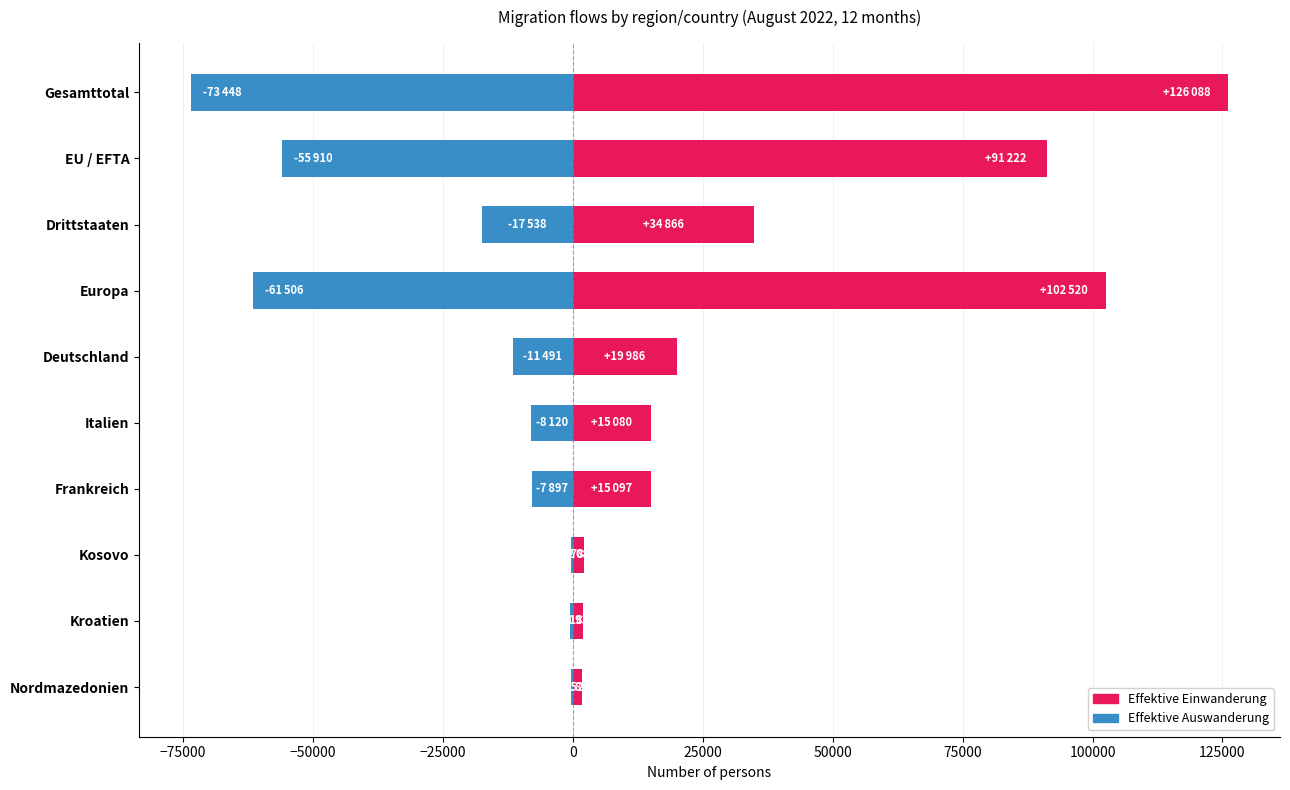

Does the chart contain any negative values?

Yes